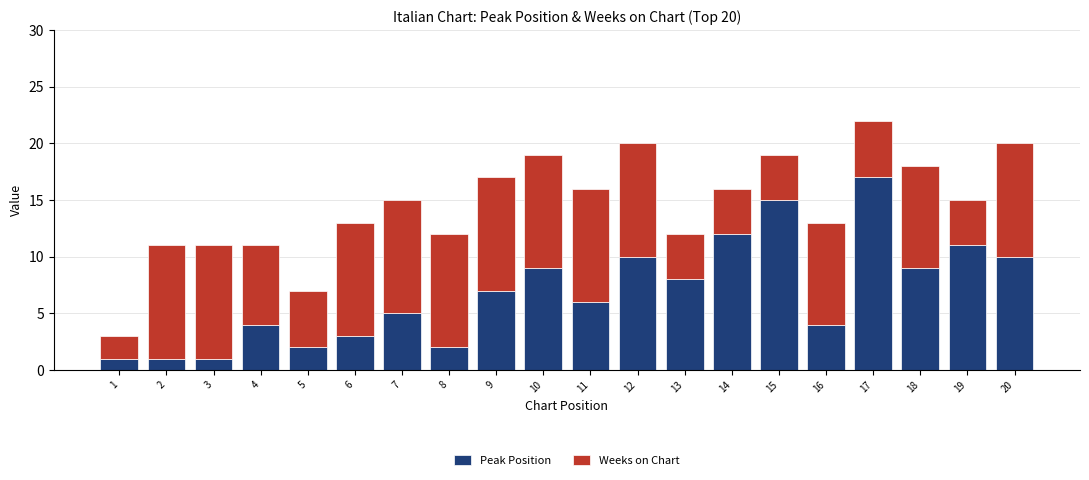

What is the maximum value for Peak Position?

17